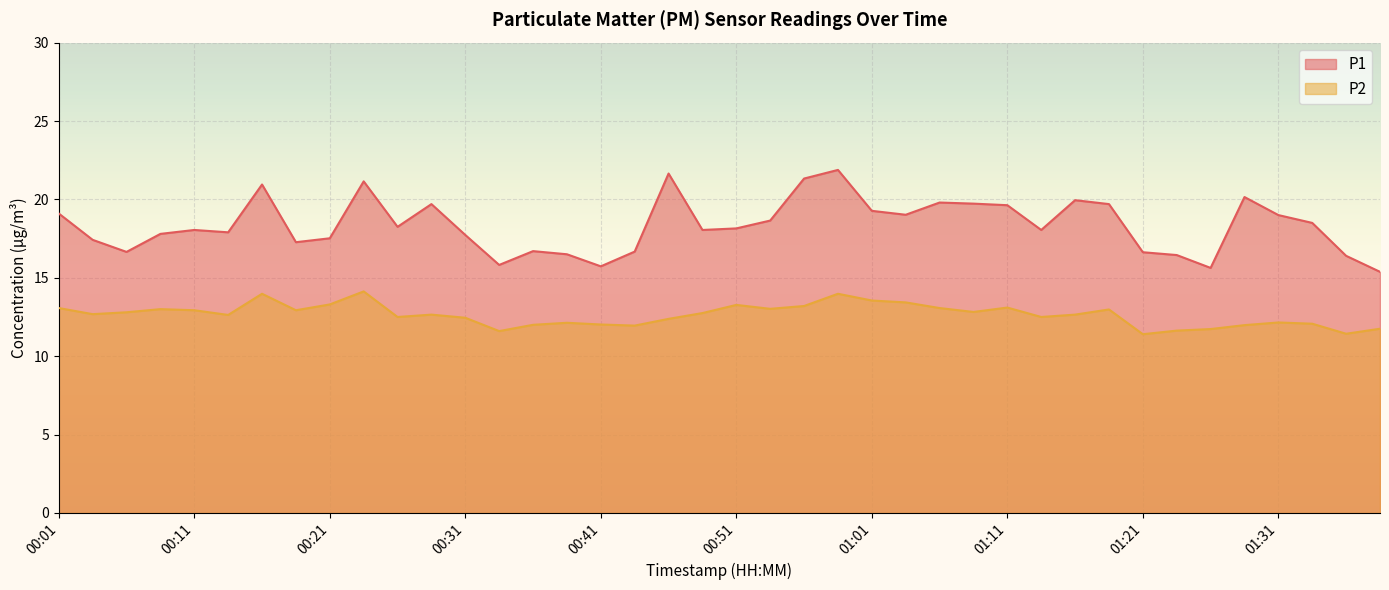

What is the label of the 15th point from the left?

00:36